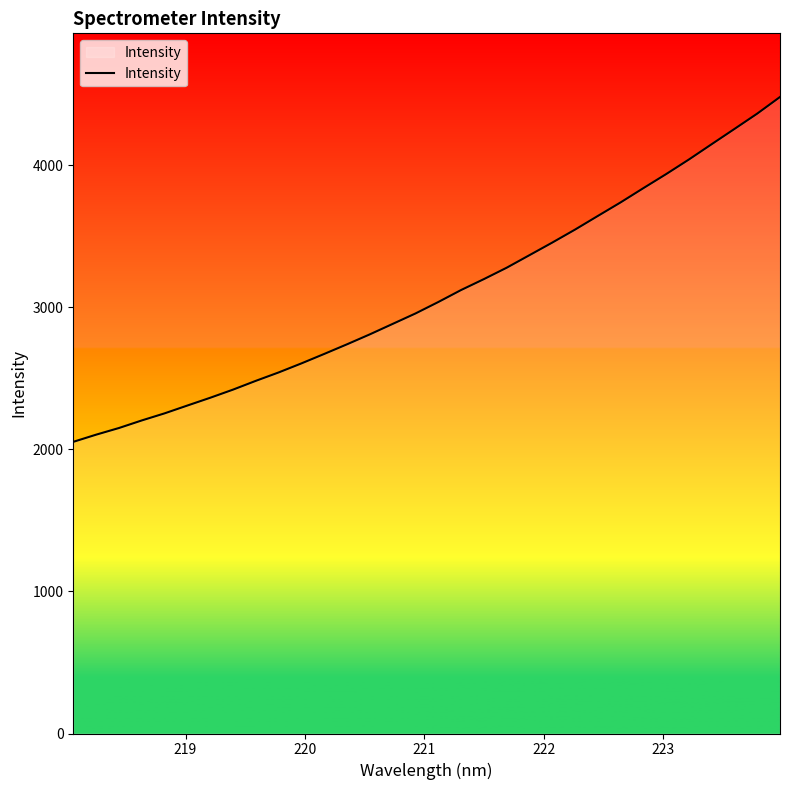

What is the average value?

3095.0